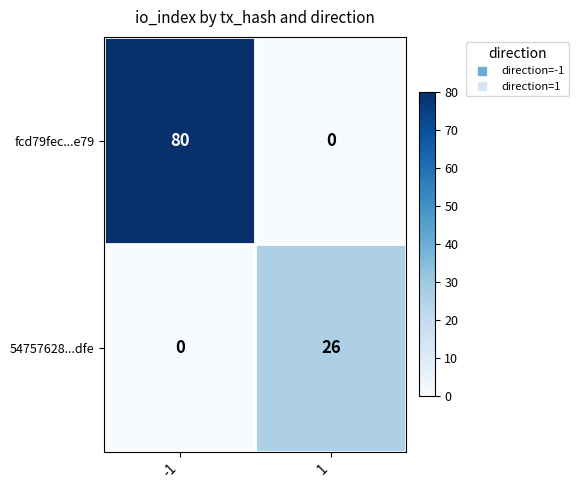

What is the average value of the fcd79fec...e79 series?

40